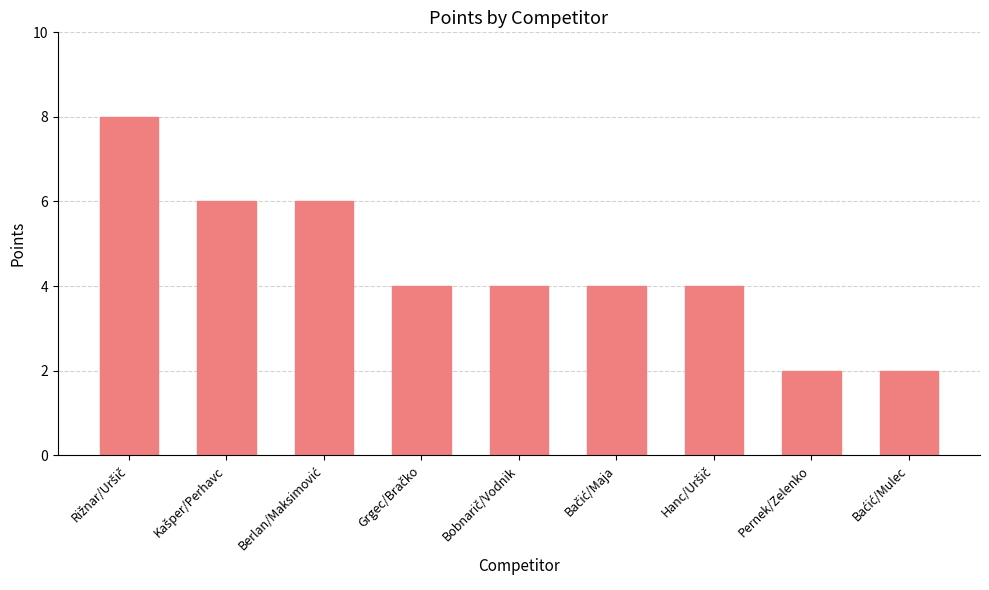

Is it true that the value at Pernek/Zelenko is 1?

False